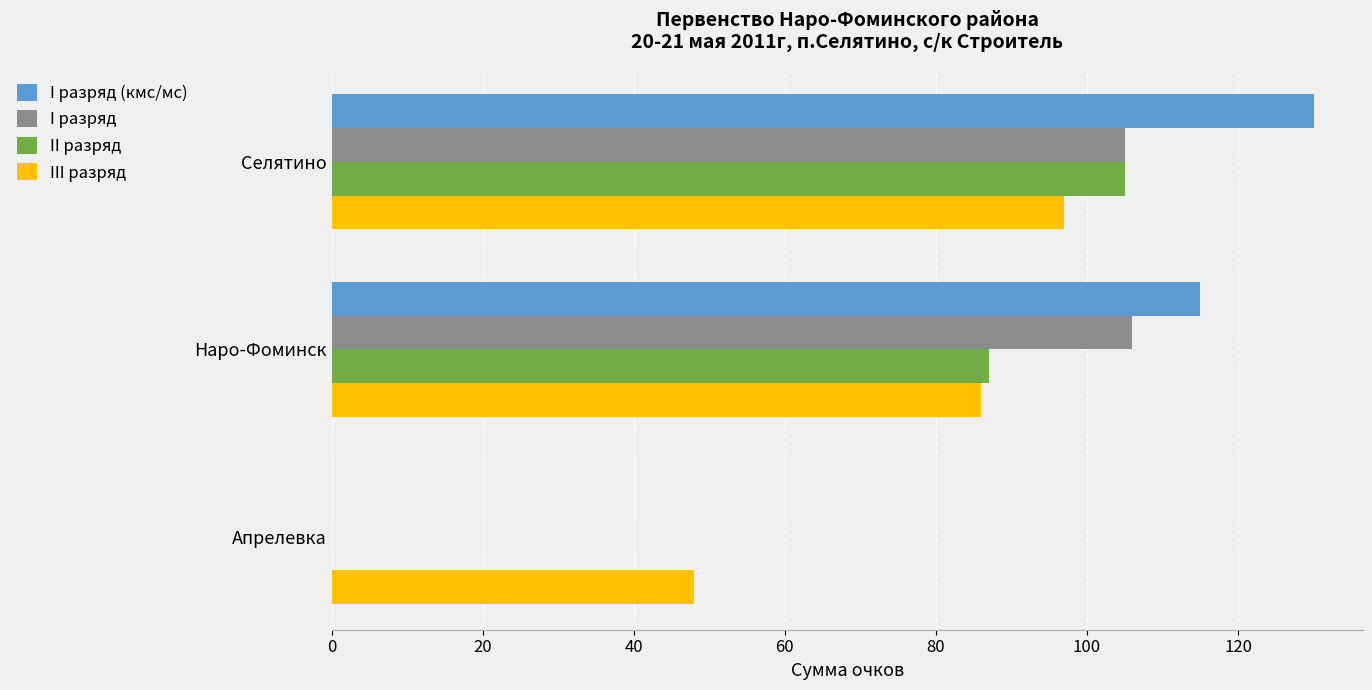

Where is II разряд nearest to the value 52?

Наро-Фоминск